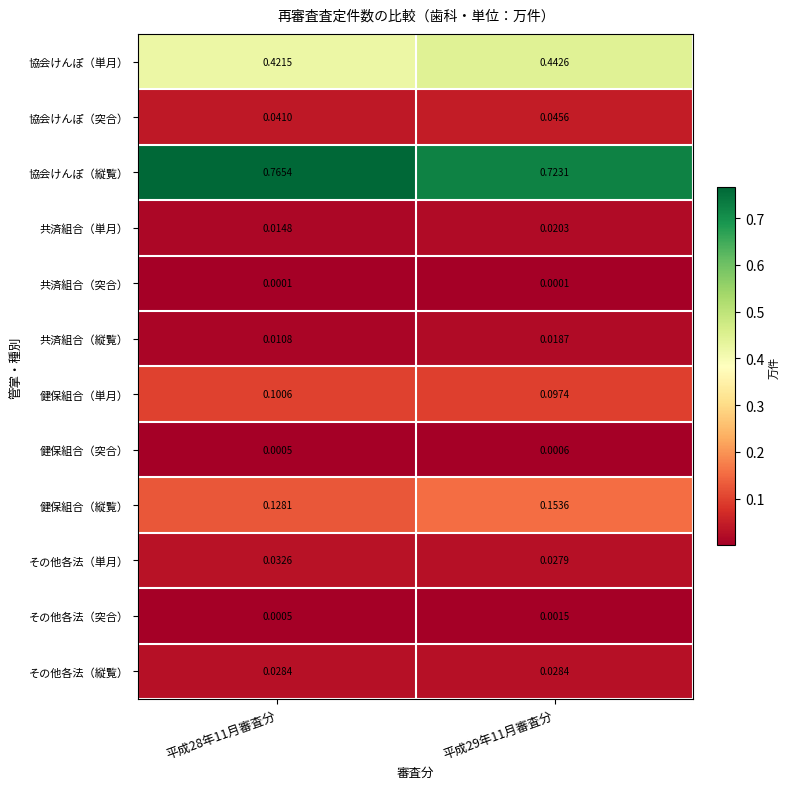

At how many categories does at least one series exceed 0?

2